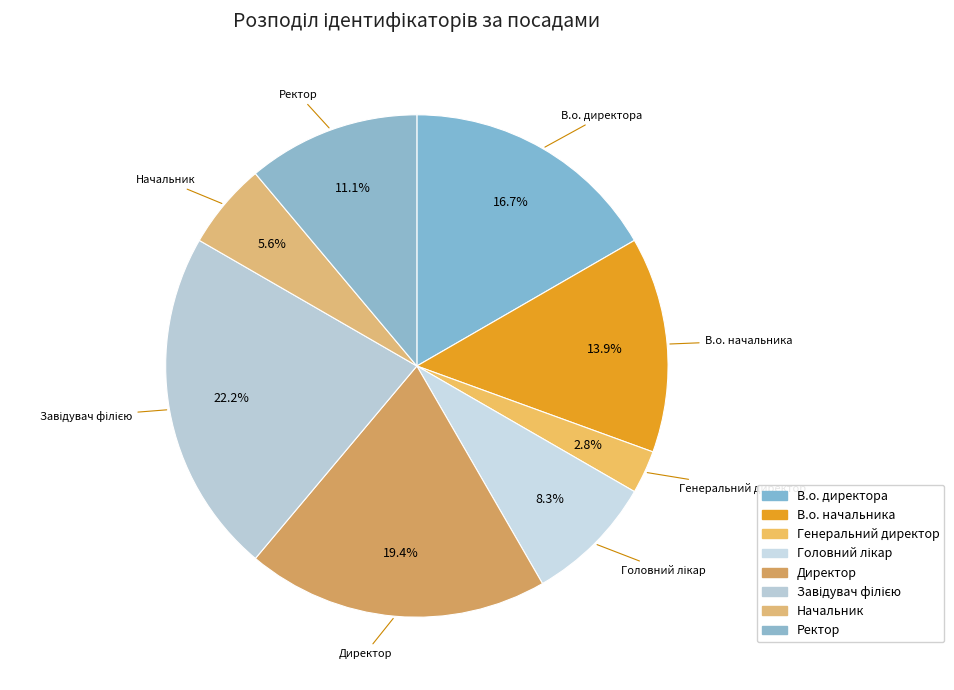

Which has a higher value, Директор or Ректор?

Директор